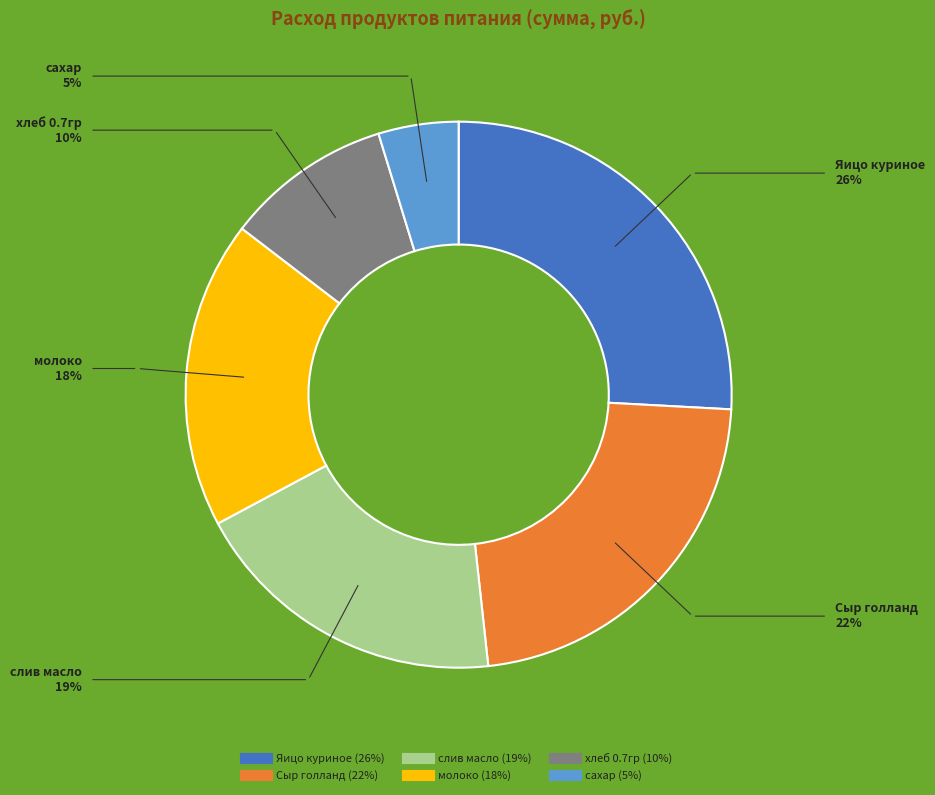

Which slice is the smallest?

сахар